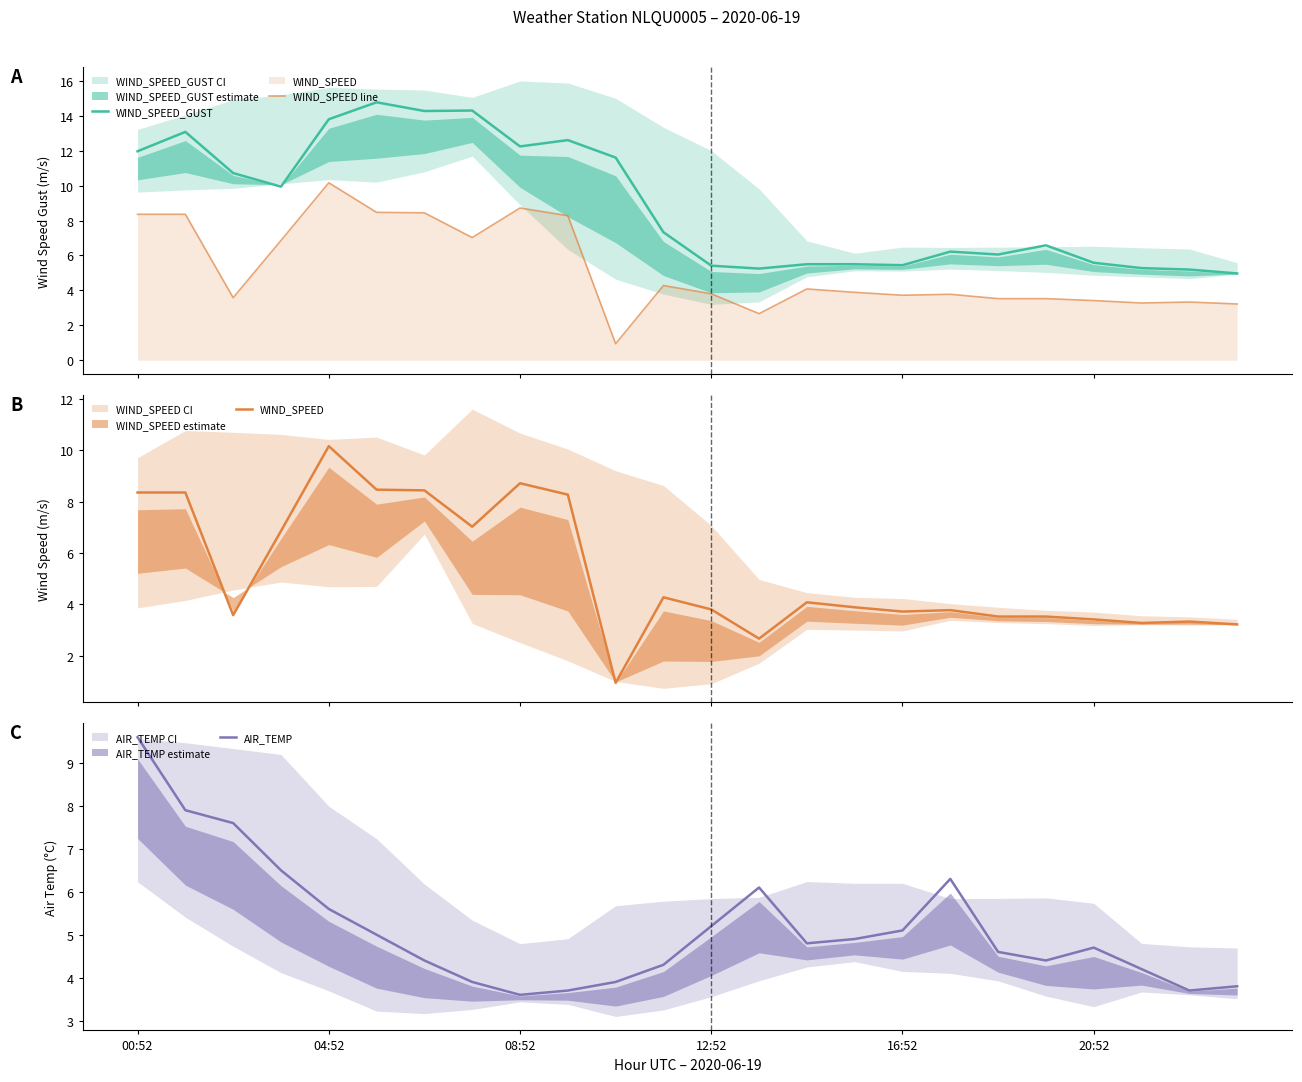

Which series has the largest total across all categories?

WIND_SPEED_GUST